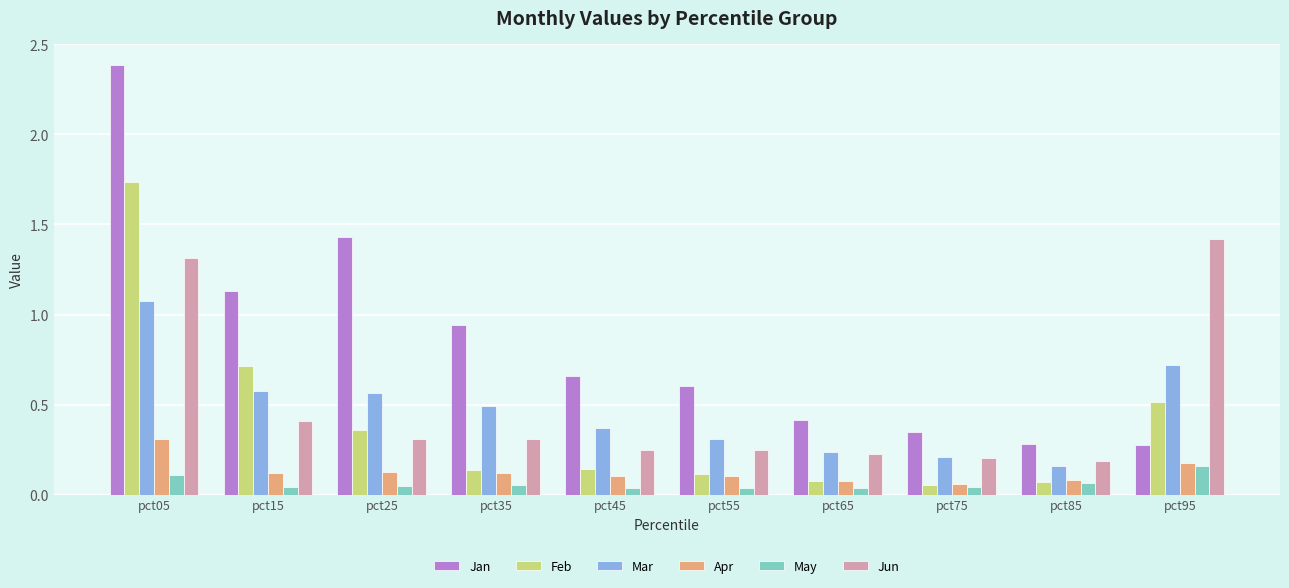

True or false: Jan has a value of 0.3 at pct95.

True